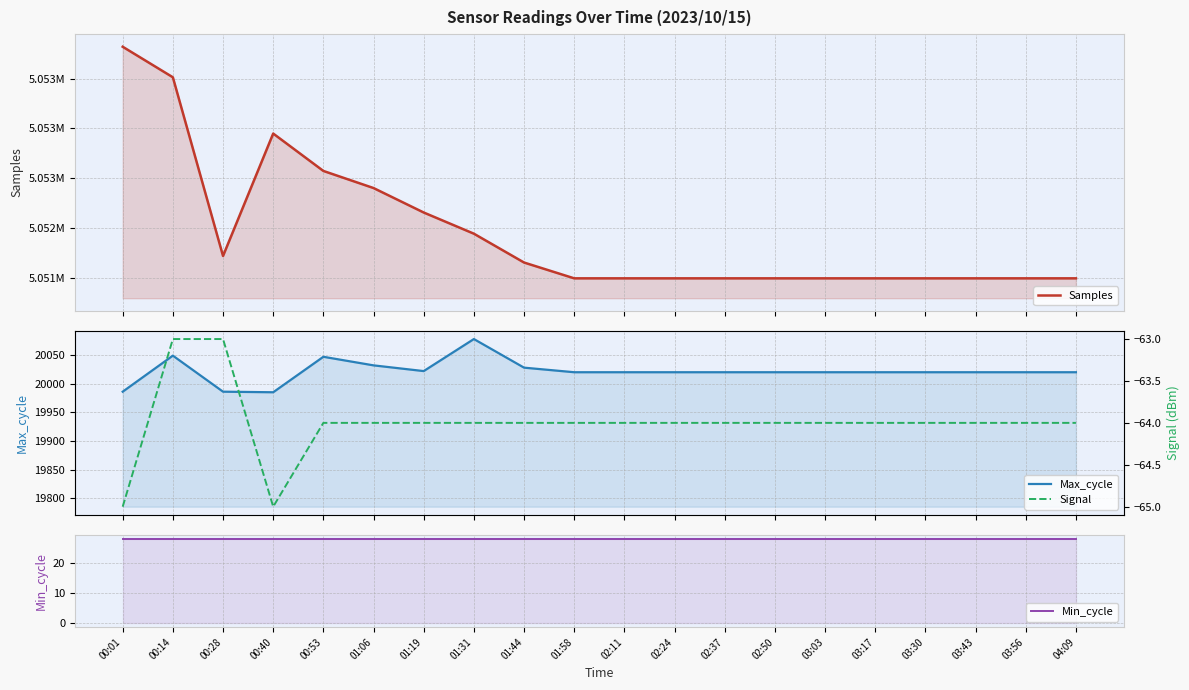

True or false: Samples and Signal intersect in this chart.

False